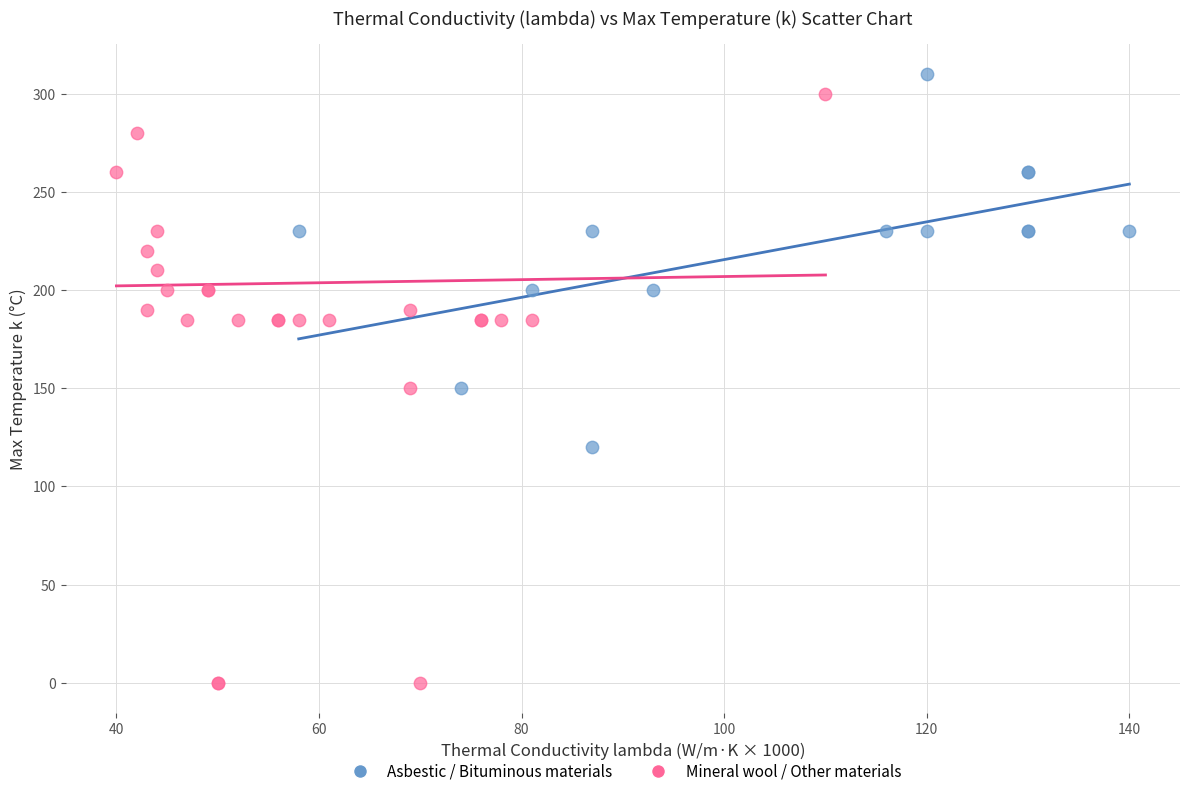

Which series has the widest spread of Y values?

Mineral wool / Other materials